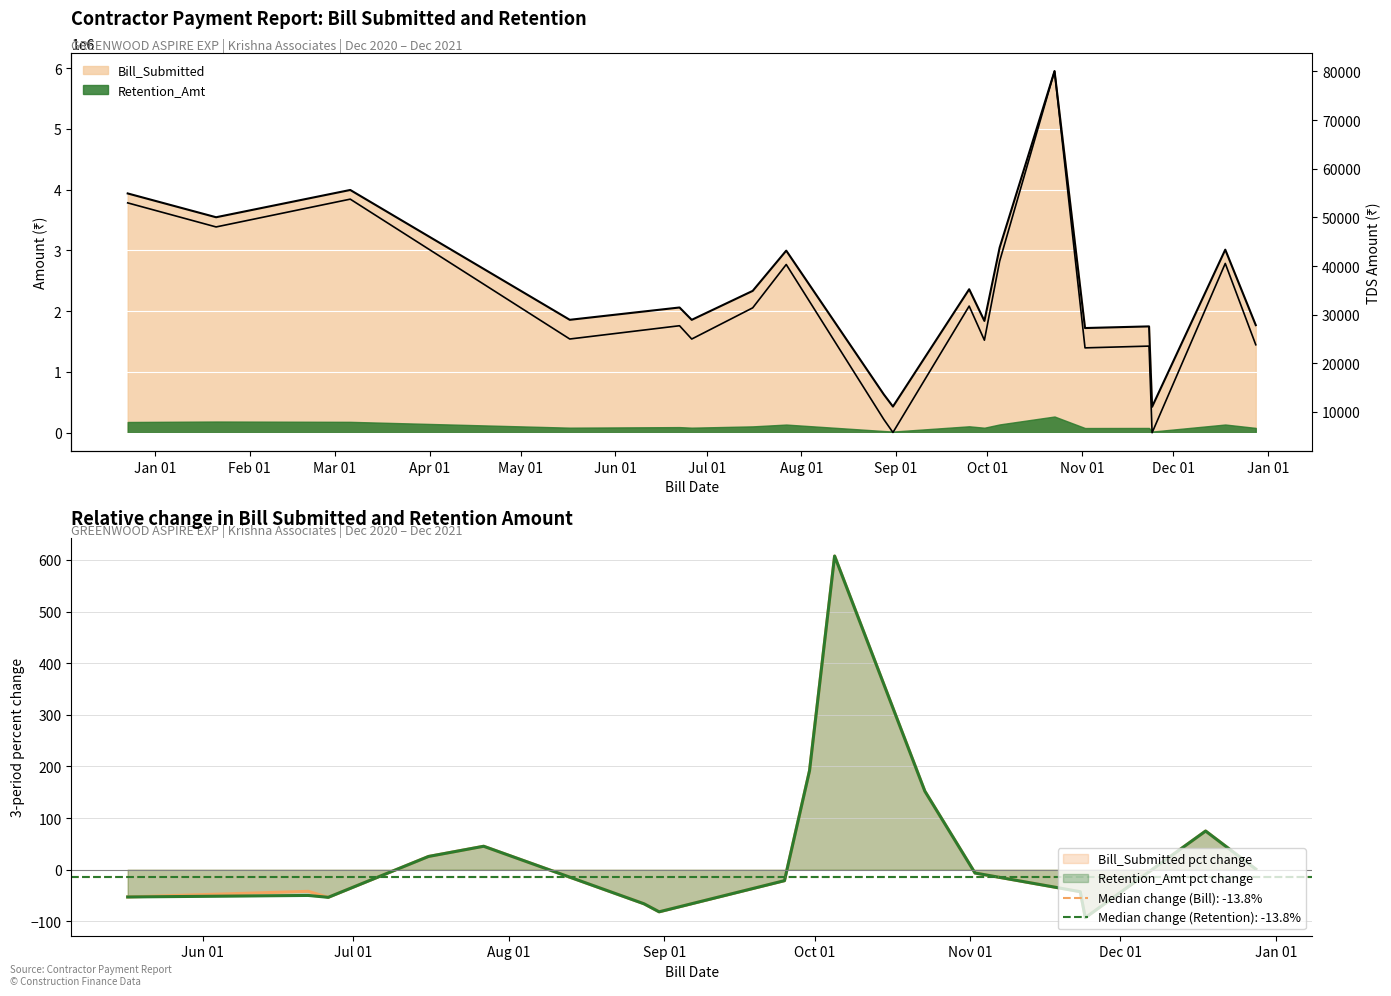

What is the greatest value displayed?

80064